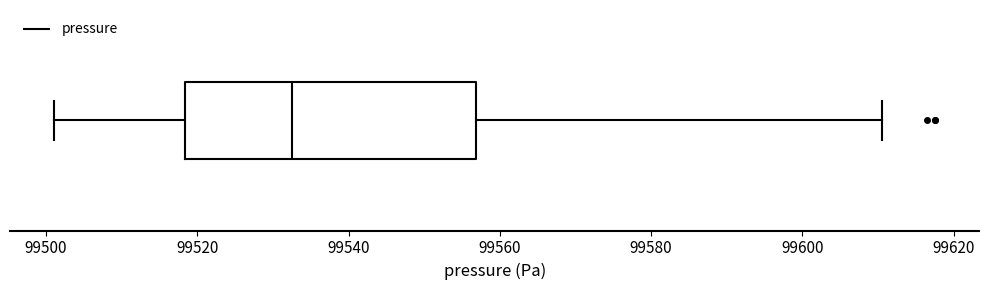

Transcribe this box plot: give where the median line is, the range the box spans, and where the two whiskers end, as read against the x-axis. The values are not printed on the chart, so give them approximately, as read against the axis.

median 99532, box 99518 to 99556, whiskers 99502 to 99610